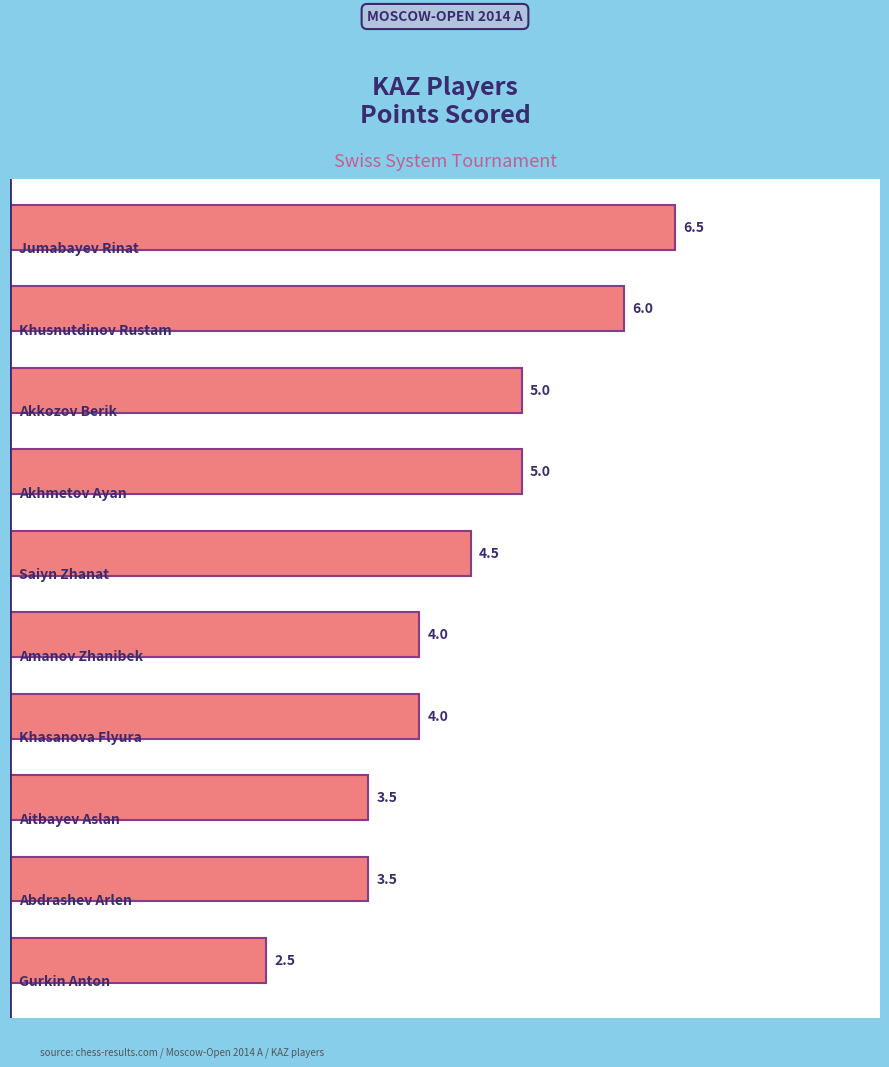

What is the minimum value shown in the chart?

2.5